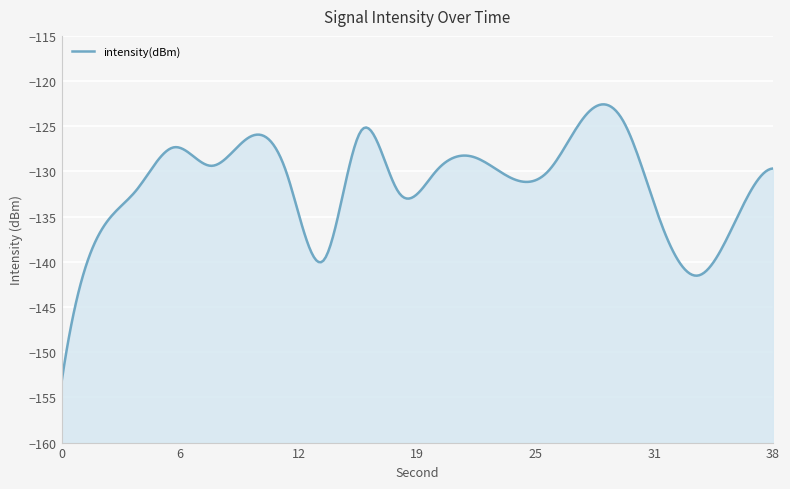

What is the sum of the values at 34 and 36?

-277.0